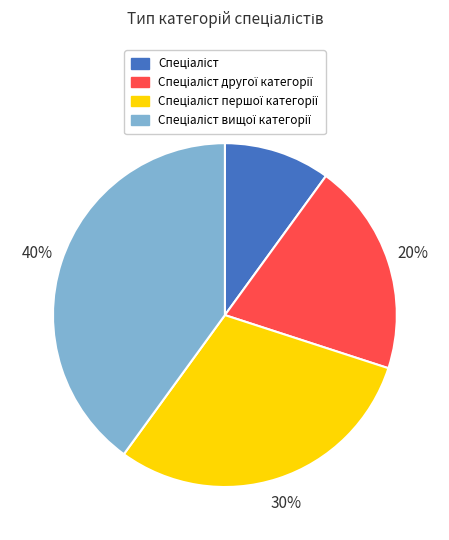

How many segments does this pie chart have?

4